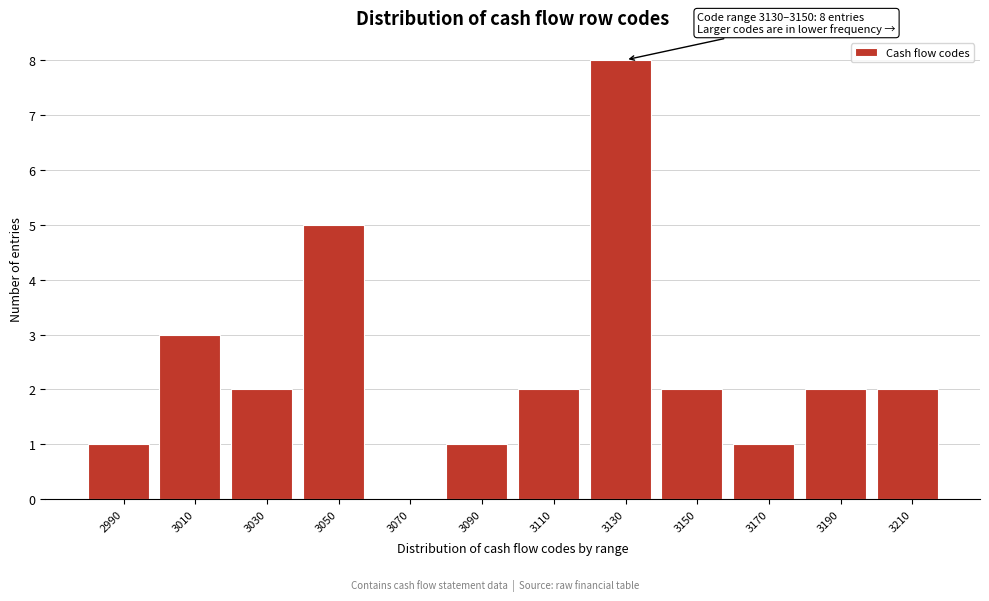

Reading left to right, extract all data points from this chart.

2990=1	3010=3	3030=2	3050=5	3070=0	3090=1	3110=2	3130=8	3150=2	3170=1	3190=2	3210=2